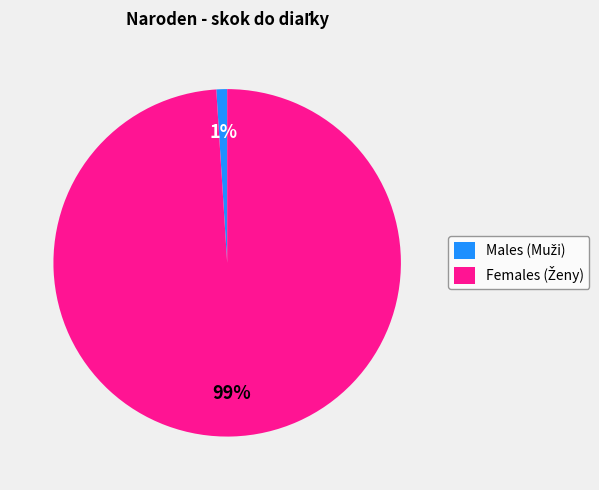

To the nearest percent, what is the difference between the largest and smallest slice percentages?

98%